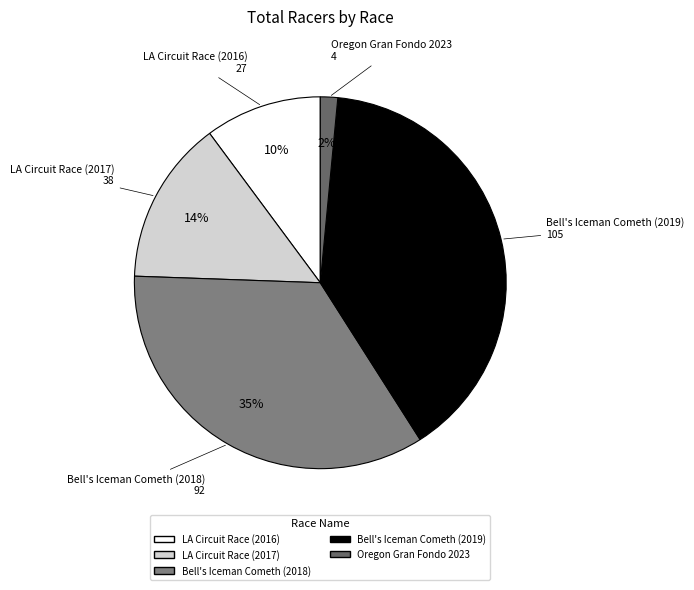

Combined, do Oregon Gran Fondo 2023 and LA Circuit Race (2017) account for over 50%?

No